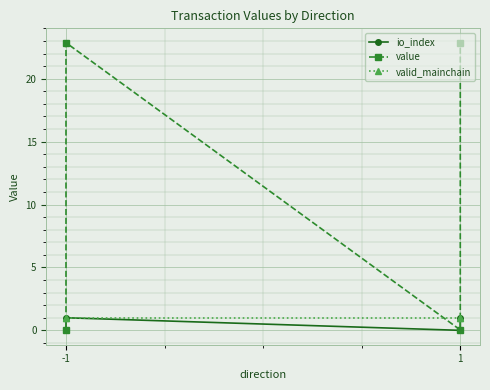

What is the total value across all series at -1?

1.0